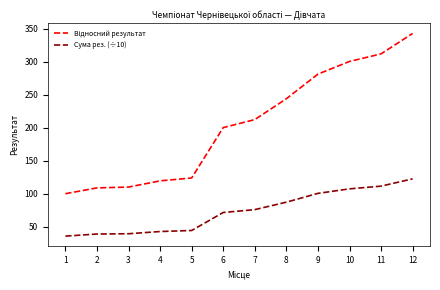

What is the spread (max minus min) of values at 2?

69.9